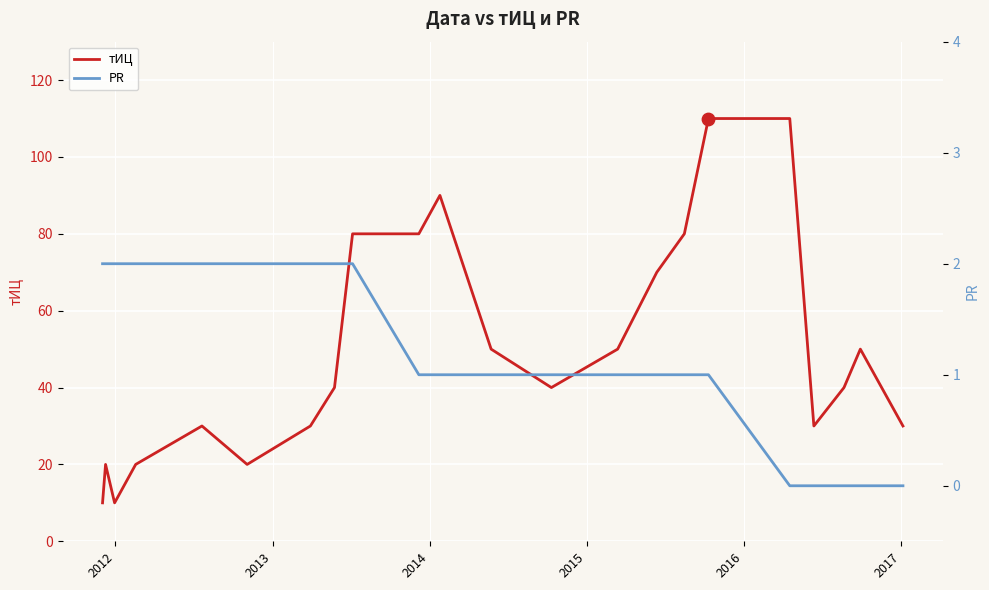

Which series has the largest total across all categories?

тИЦ